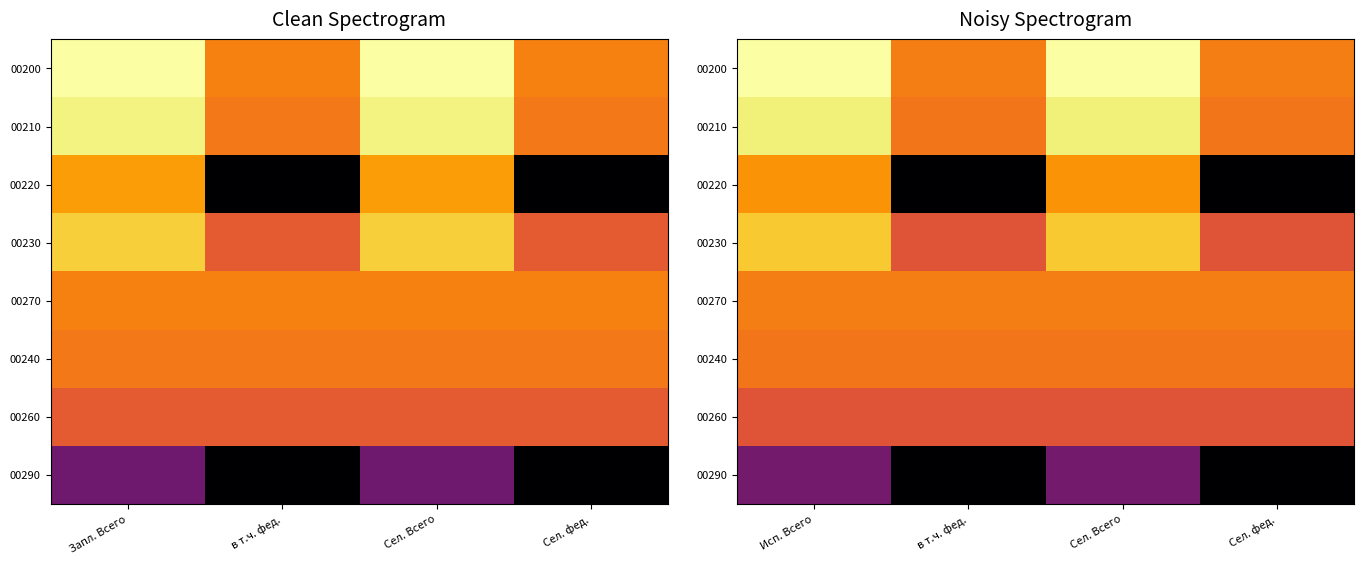

Which series has the largest range (max minus min)?

00220